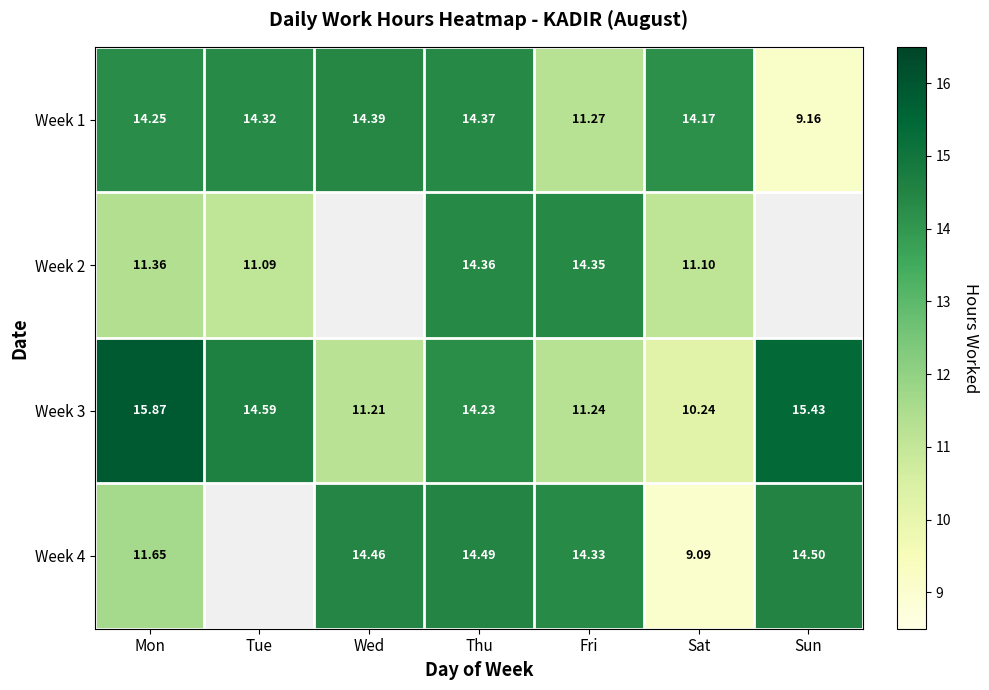

Is the value of Week 4 at Thu greater than the value of Week 3 at Thu?

Yes